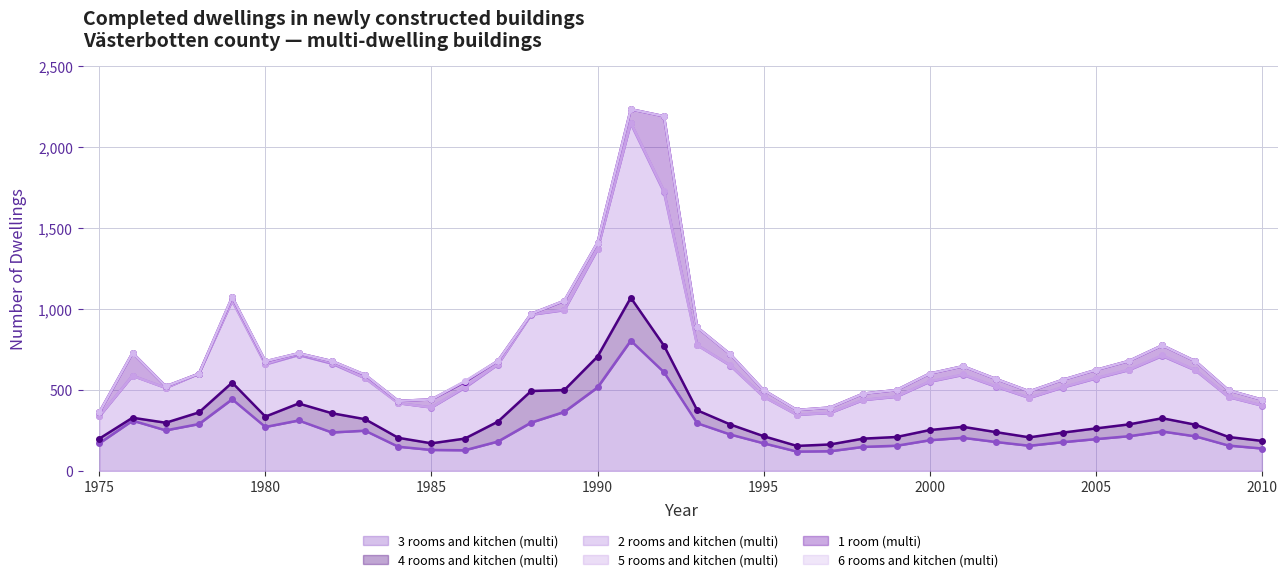

The value of 6 rooms and kitchen (multi) at 9 is 0. True or false?

True